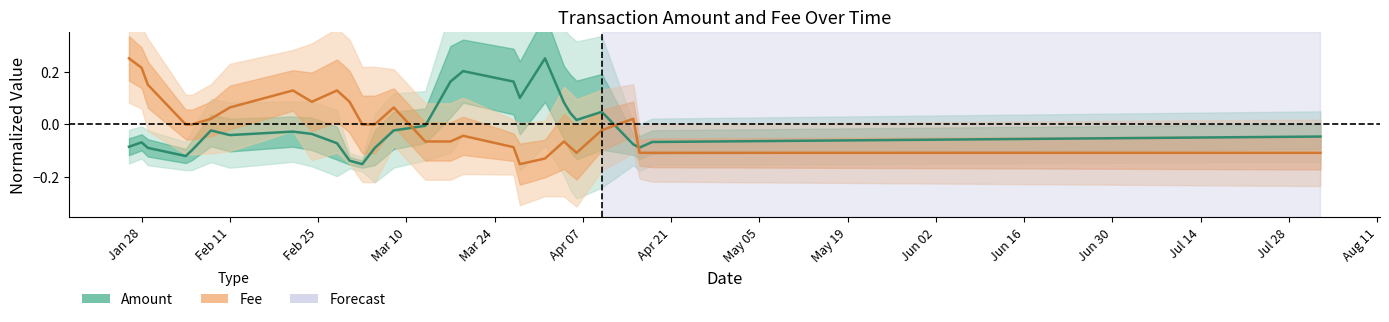

At which label does Fee (mean) first exceed 0?

Jan 28